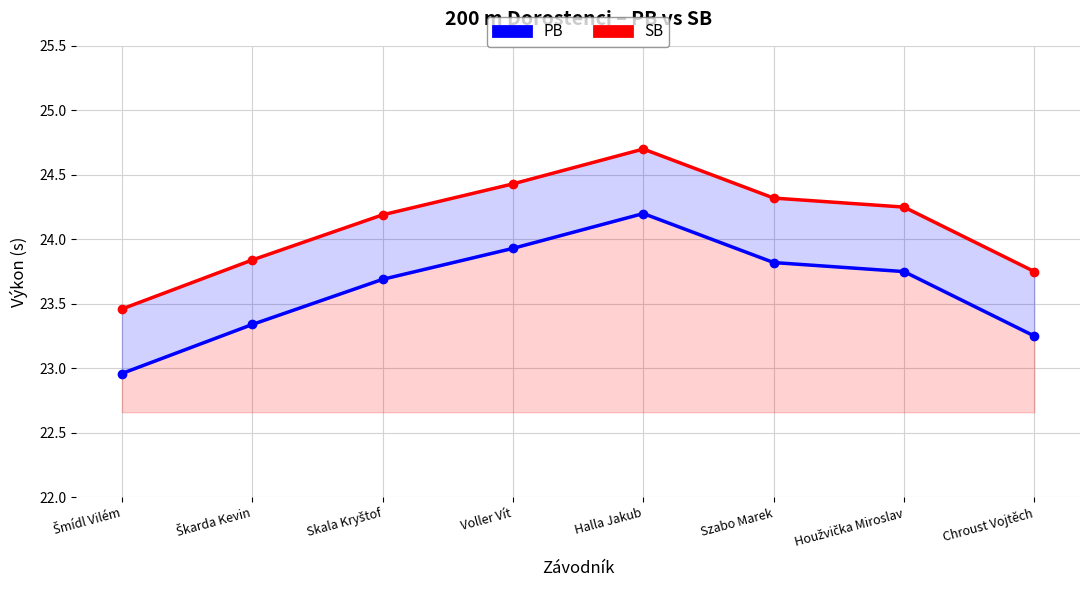

List the series in order of their overall mean, lowest first.

PB, SB